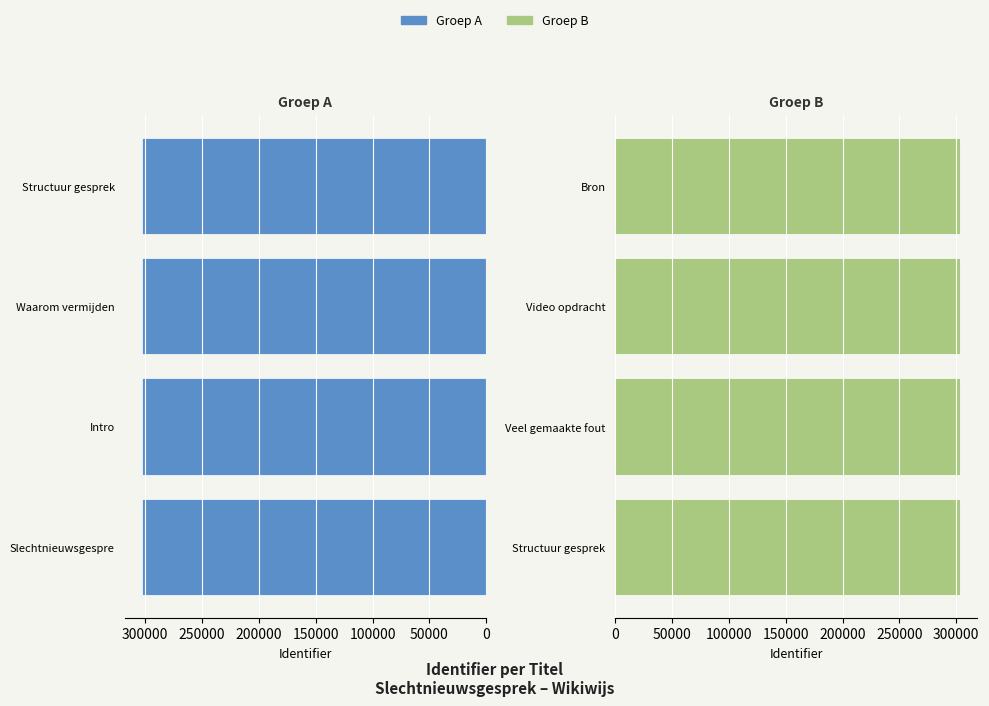

The value of Slechtnieuwsgesprek / Intro at 50000 is 302944. True or false?

True